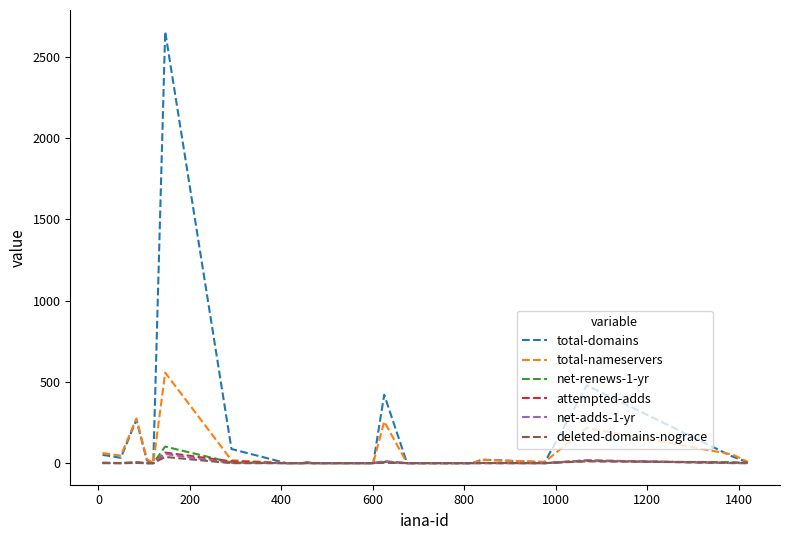

Which series has the largest total across all categories?

total-domains